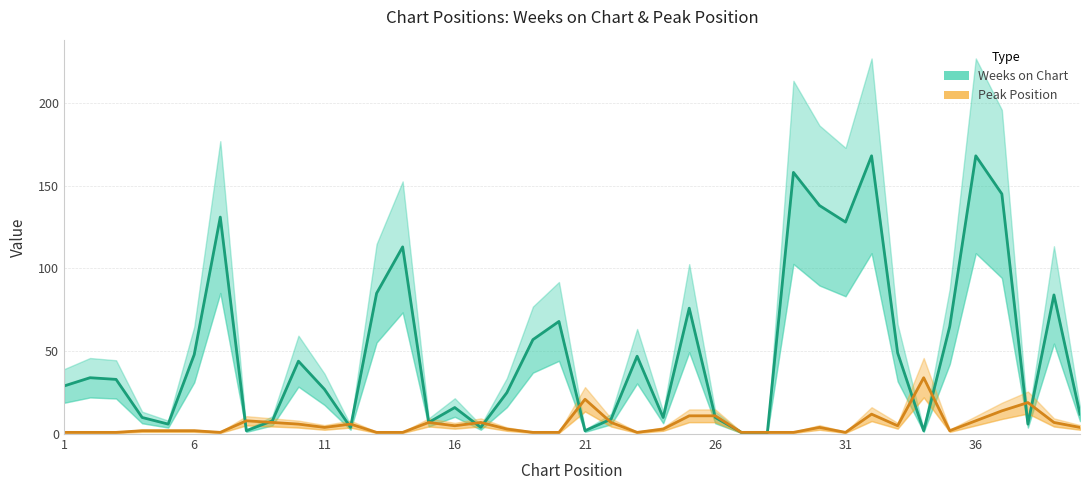

What is the average value of the Weeks on Chart series?

51